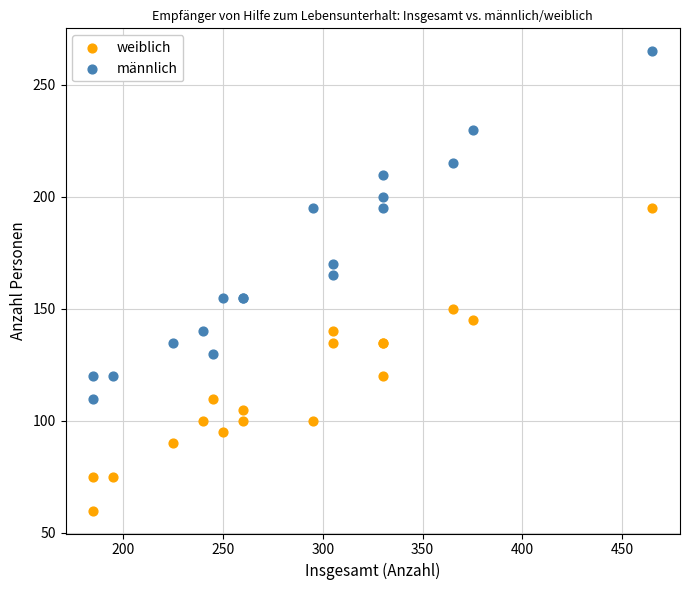

In the weiblich series, what Y value is closest to 127?

120